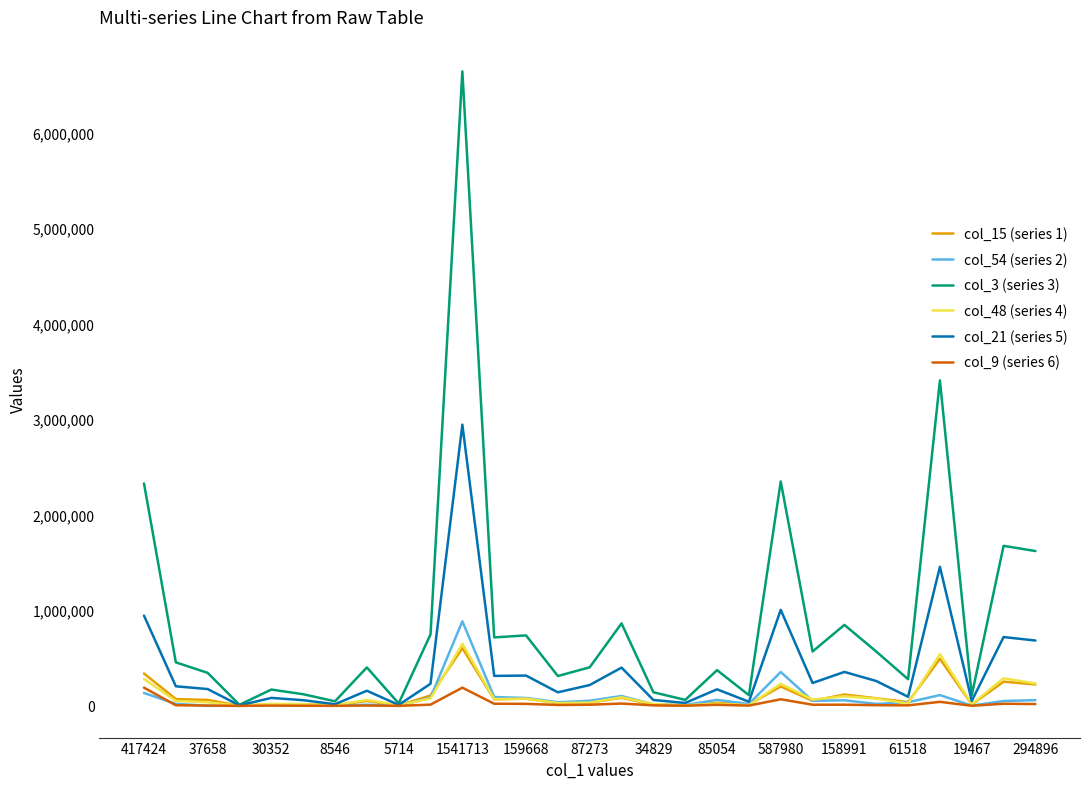

What is the maximum value shown in the chart?

6638075